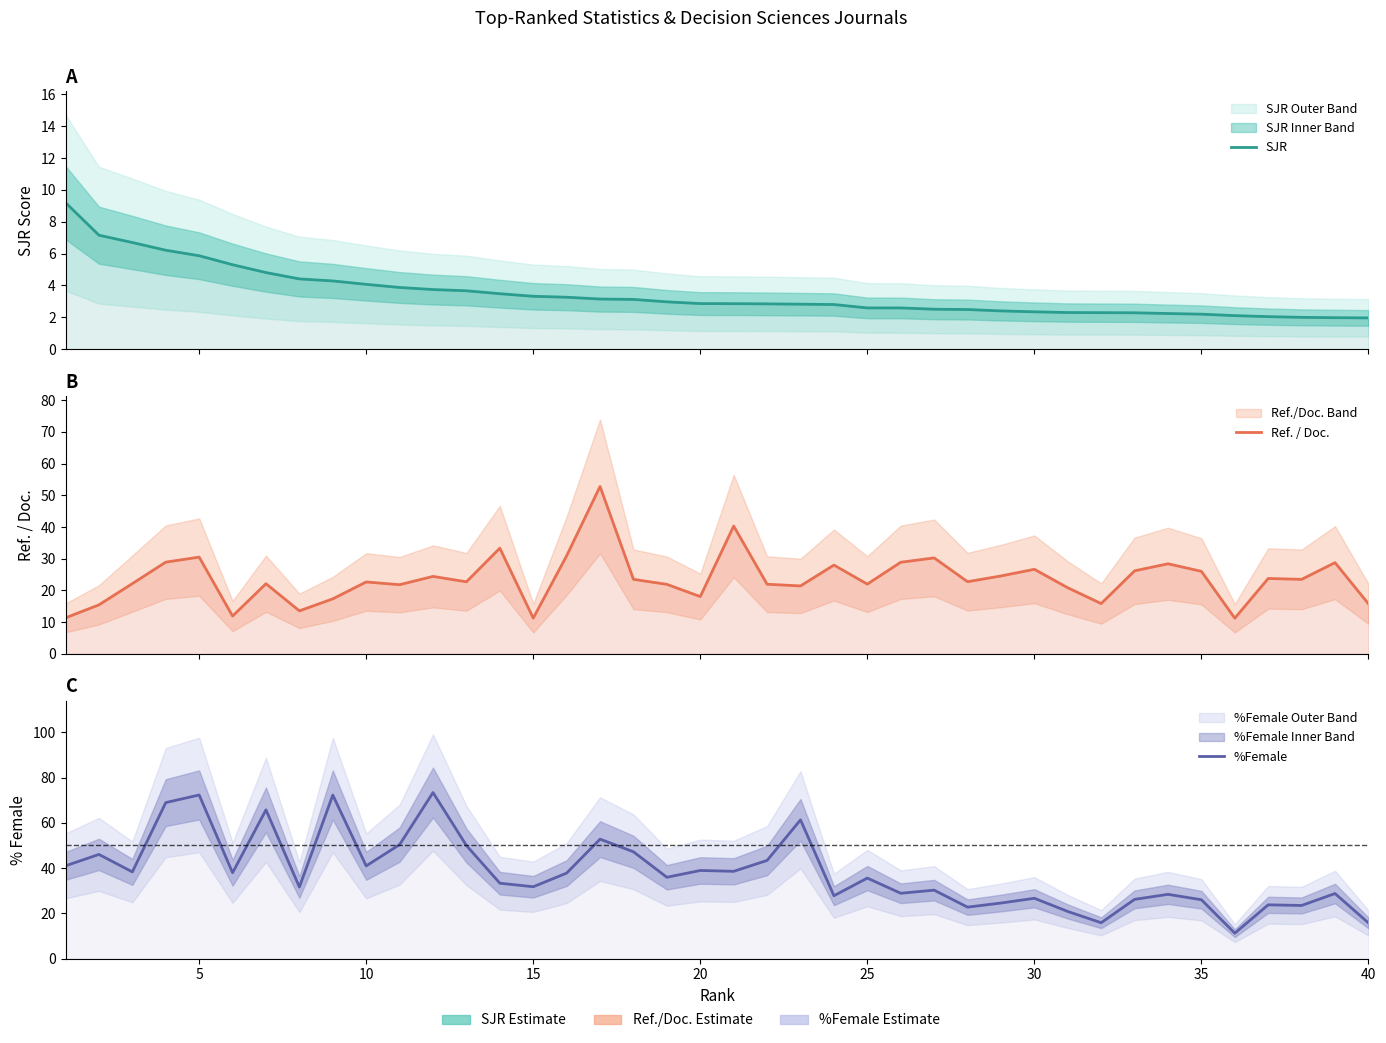

Is this an area chart (filled region under the line)?

No